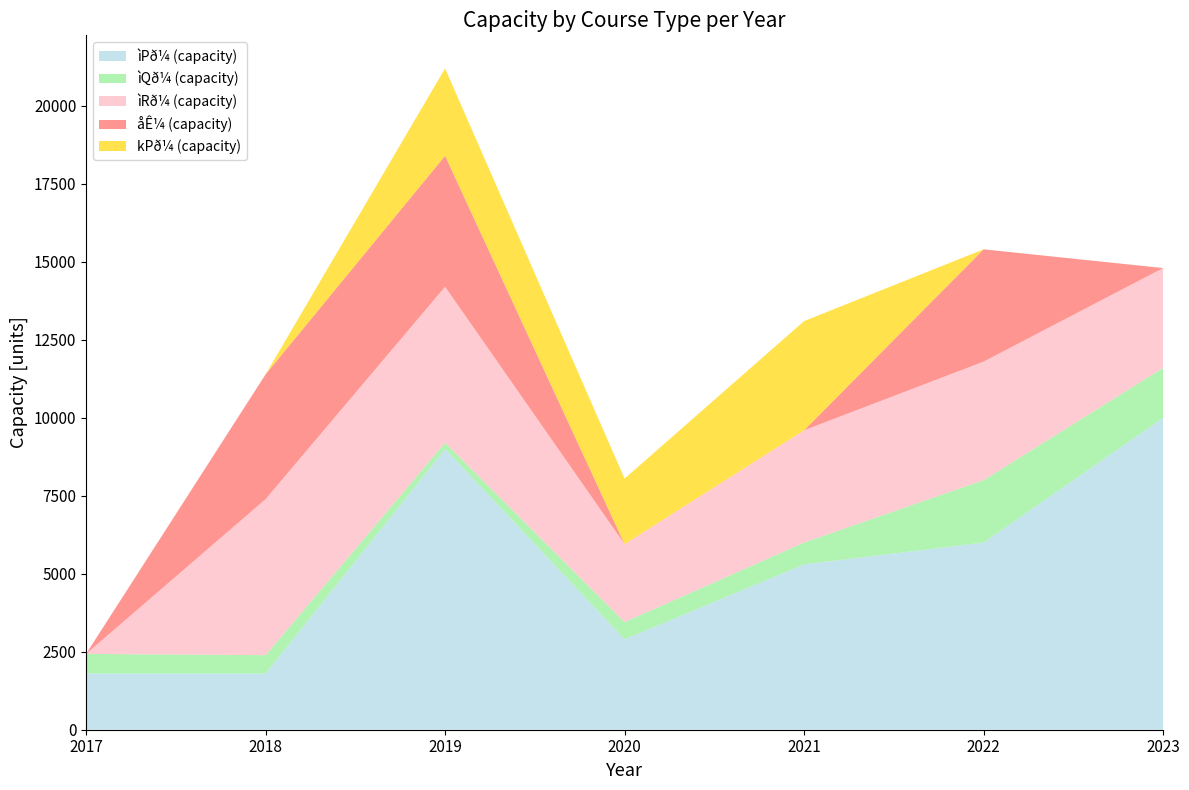

Reading left to right, list all the values displayed in this chart.

ìPð¼ (capacity): 2017=1800	2018=1800	2019=9000	2020=2900	2021=5300	2022=6000	2023=10000
ìQð¼ (capacity): 2017=630	2018=590	2019=200	2020=550	2021=700	2022=2000	2023=1600
ìRð¼ (capacity): 2017=0	2018=5000	2019=5000	2020=2500	2021=3600	2022=3800	2023=3200
åÊ¼ (capacity): 2017=0	2018=4000	2019=4200	2020=0	2021=0	2022=3600	2023=0
kPð¼ (capacity): 2017=0	2018=0	2019=2800	2020=2100	2021=3500	2022=0	2023=0